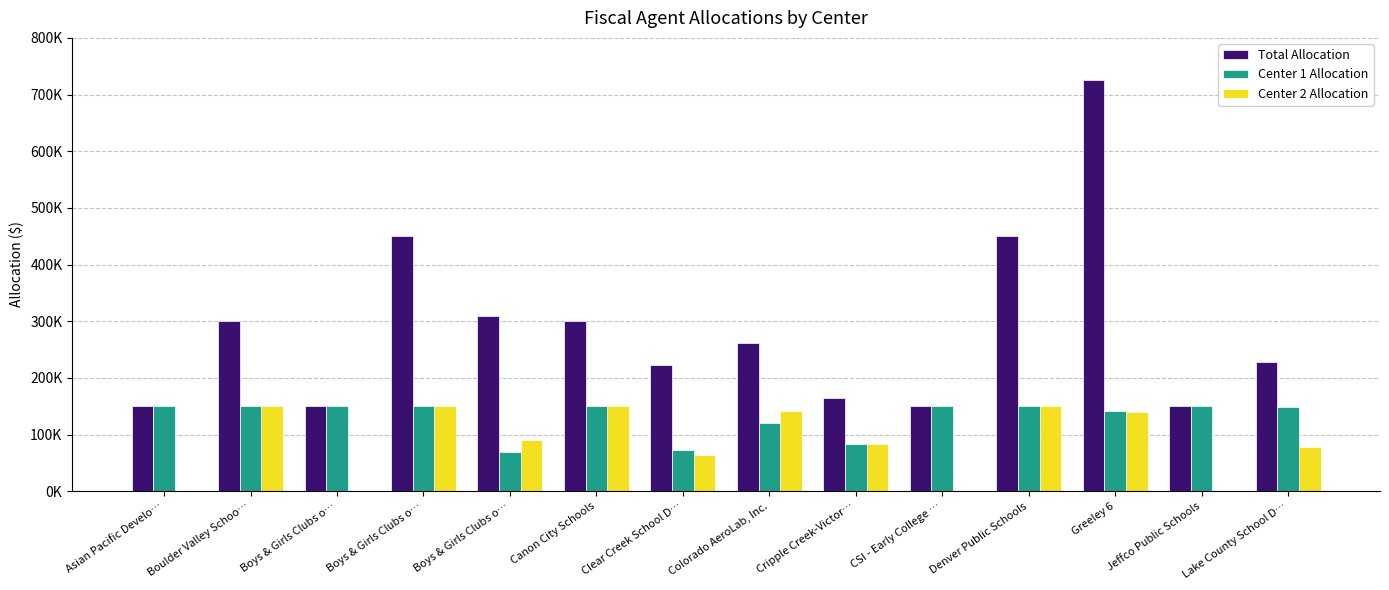

What are all the series names shown in the legend?

Total Allocation, Center 1 Allocation, Center 2 Allocation